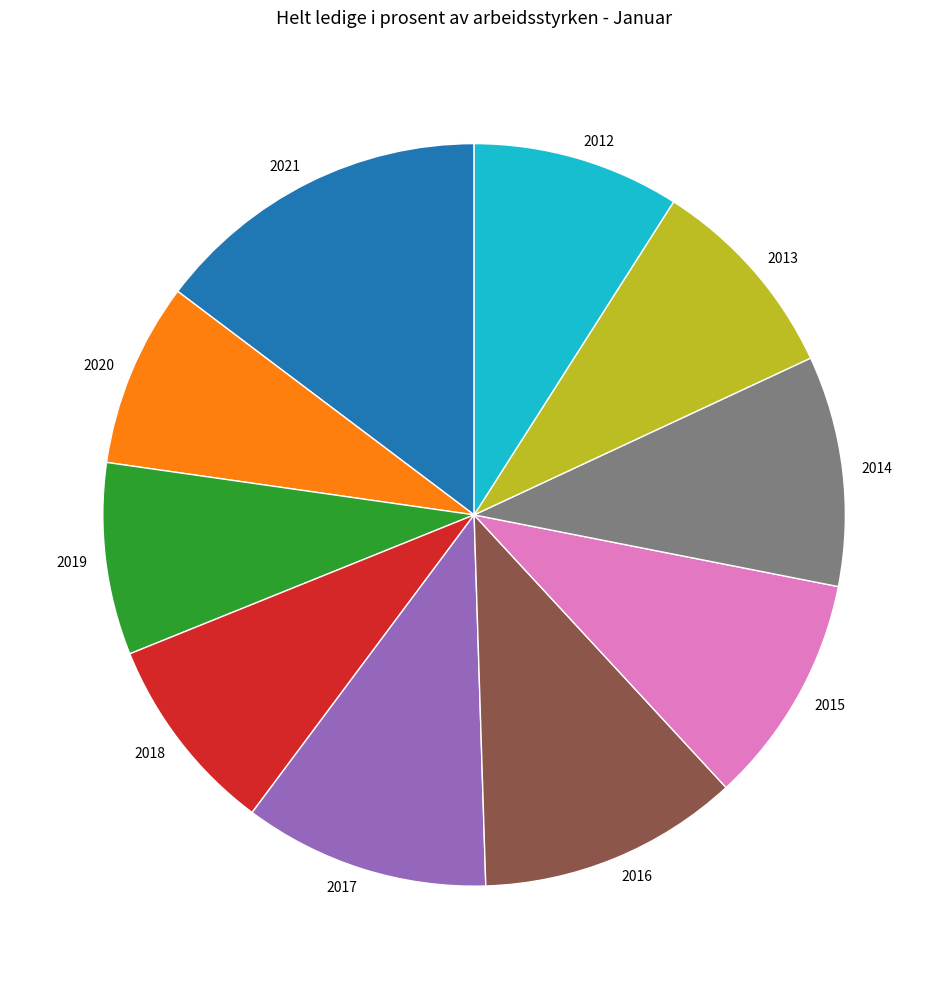

Count the number of slices in the pie.

10